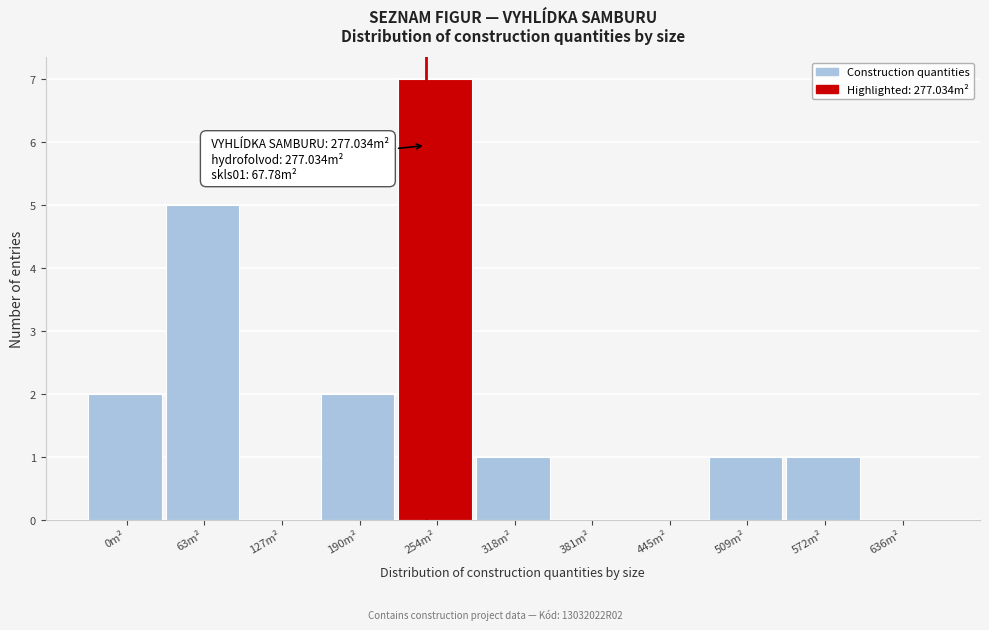

Reading left to right, list all the values displayed in this chart.

0m²=2	63m²=5	127m²=0	190m²=2	254m²=7	318m²=1	381m²=0	445m²=0	509m²=1	572m²=1	636m²=0